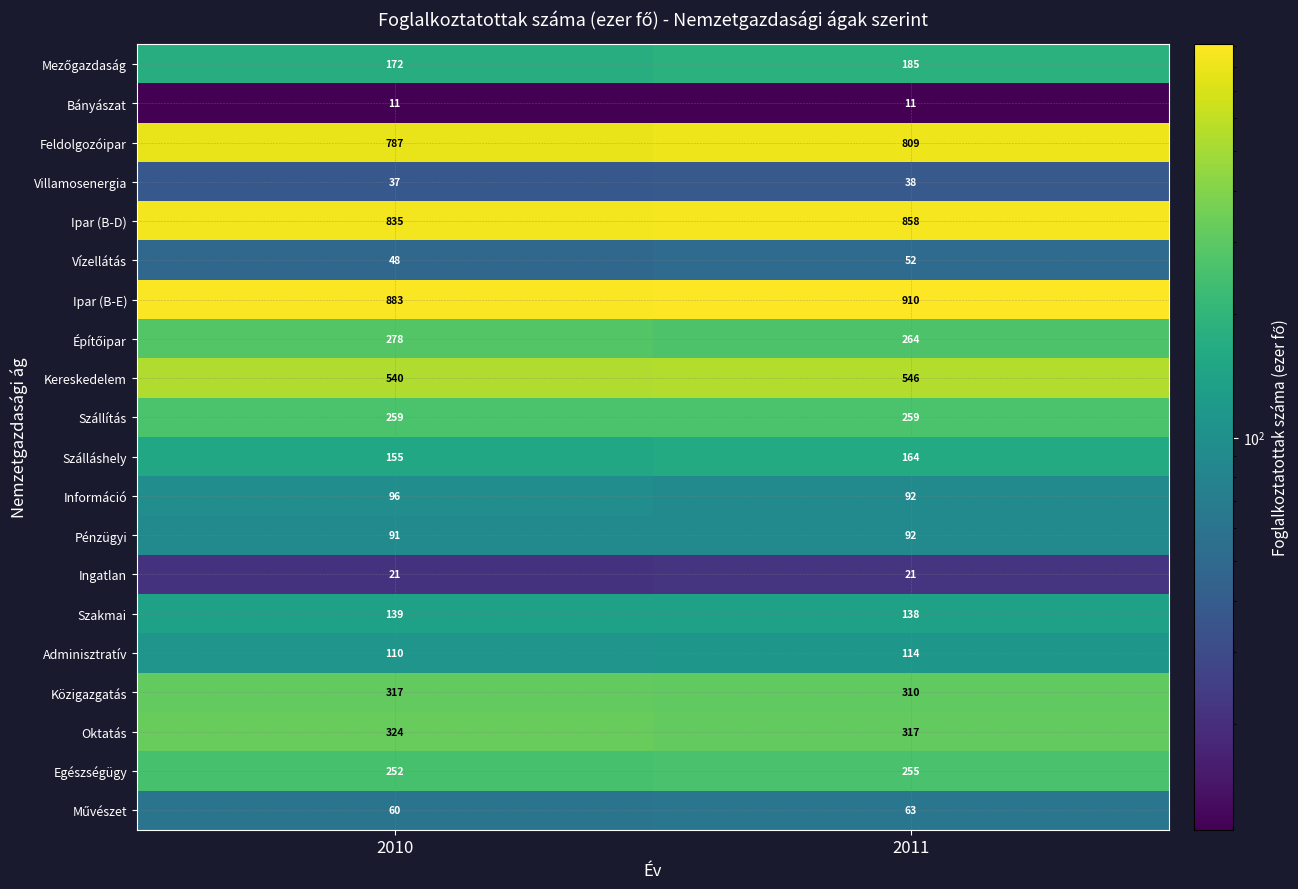

At which label is Adminisztratív closest to 112?

2010